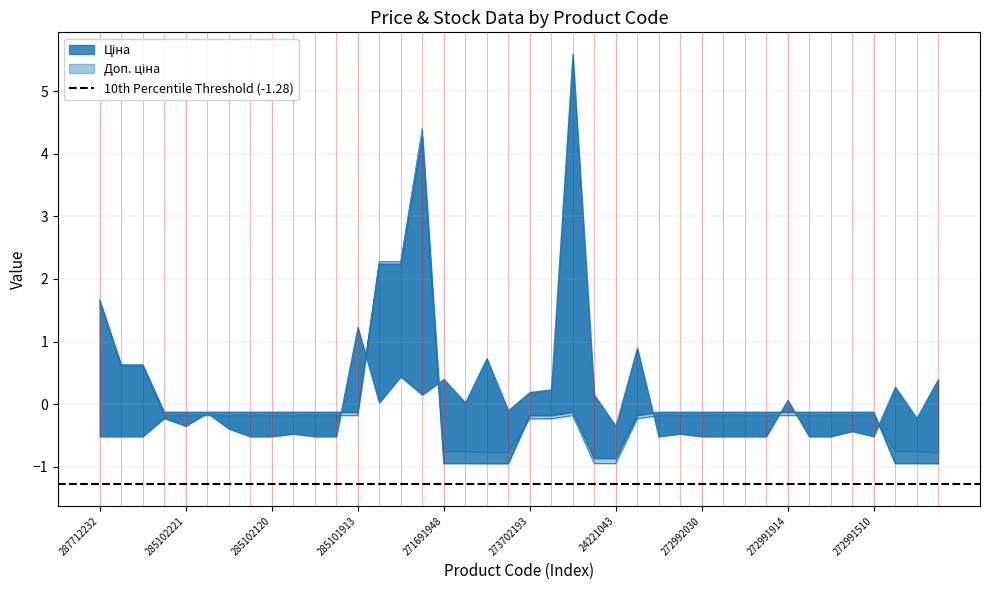

How many data points in Доп. ціна are above 0?

6